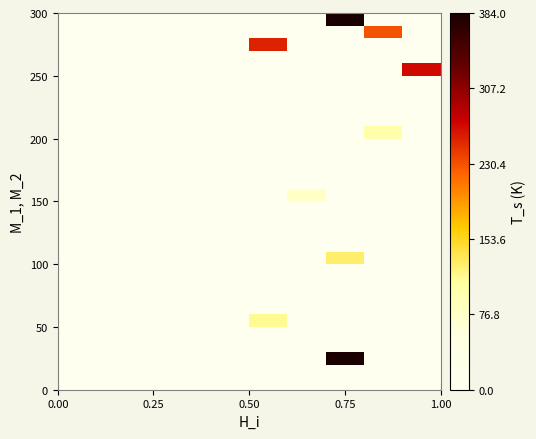

Count the number of categories in the chart.

10